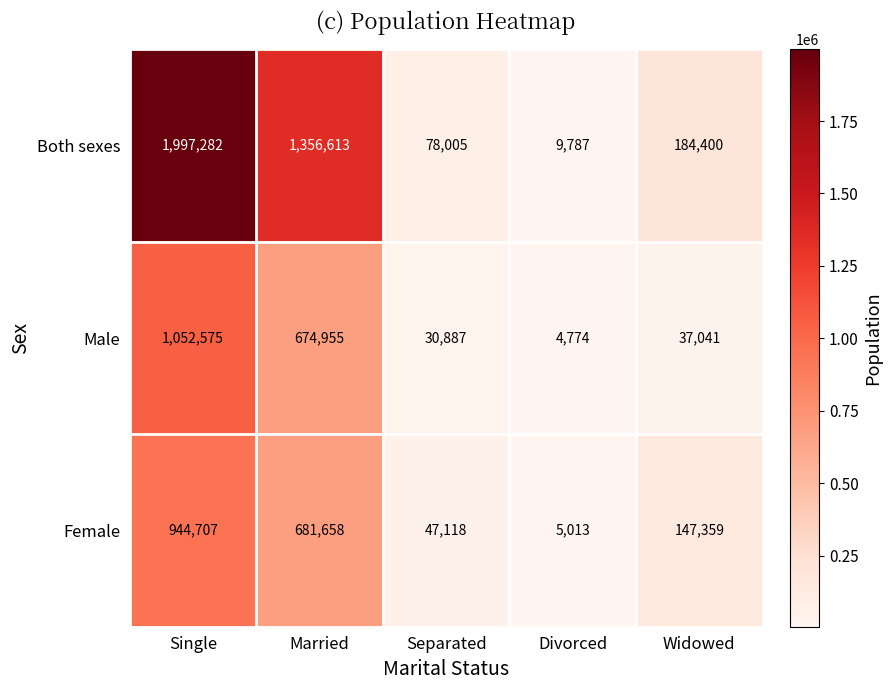

True or false: Male has a value of 37041 at Widowed.

True